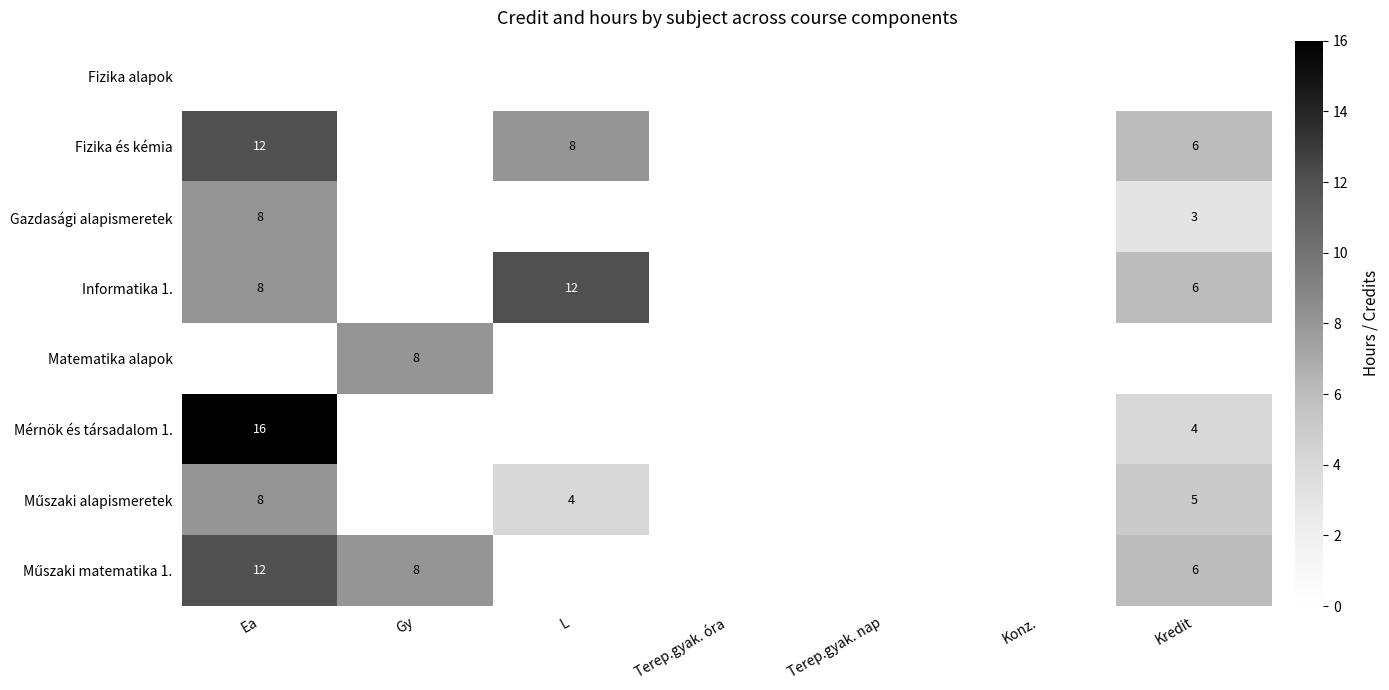

How many series are shown in this chart?

8